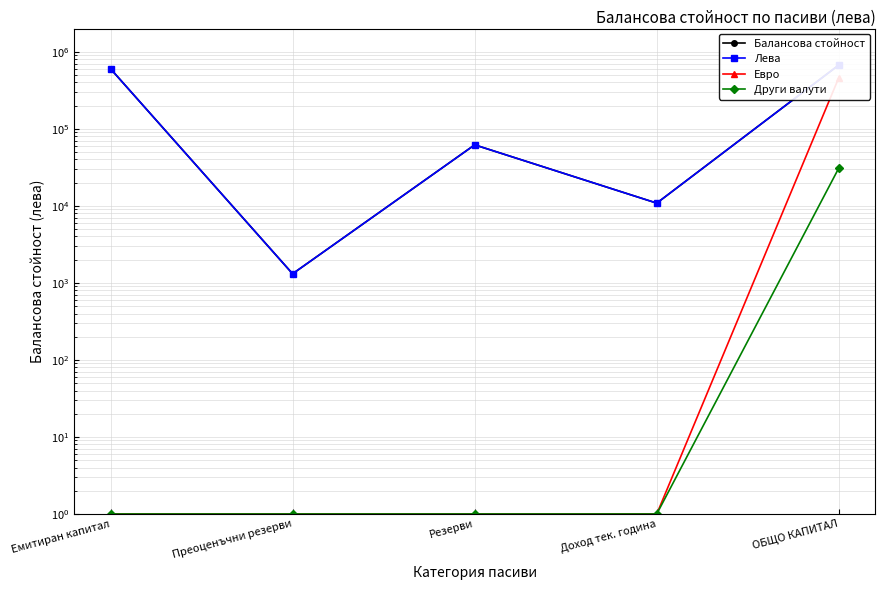

What is the label of the 3rd point from the left?

Резерви